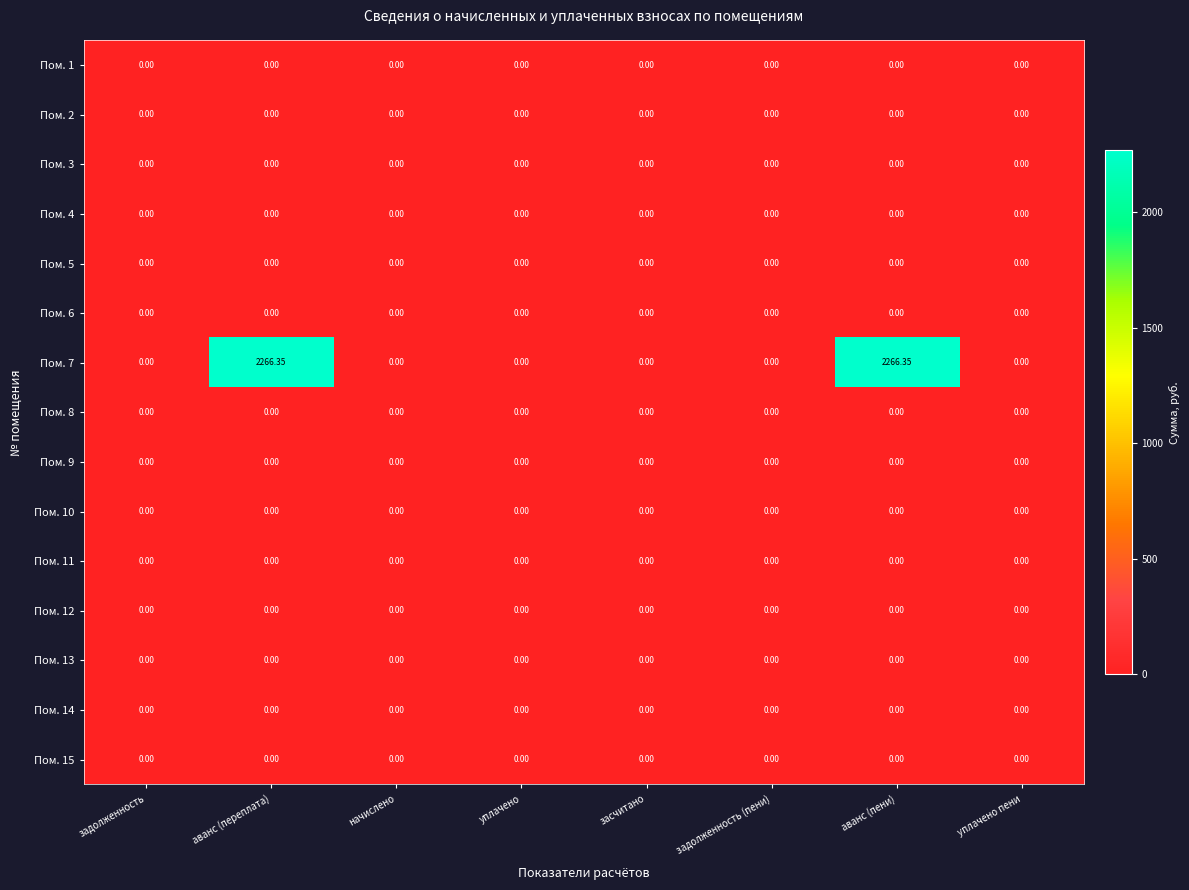

Reading left to right, transcribe all the data shown in this chart.

Пом. 1: задолженность=0.0	аванс (переплата)=0.0	начислено=0.0	уплачено=0.0	засчитано=0.0	задолженность (пени)=0.0	аванс (пени)=0.0	уплачено пени=0.0
Пом. 2: задолженность=0.0	аванс (переплата)=0.0	начислено=0.0	уплачено=0.0	засчитано=0.0	задолженность (пени)=0.0	аванс (пени)=0.0	уплачено пени=0.0
Пом. 3: задолженность=0.0	аванс (переплата)=0.0	начислено=0.0	уплачено=0.0	засчитано=0.0	задолженность (пени)=0.0	аванс (пени)=0.0	уплачено пени=0.0
Пом. 4: задолженность=0.0	аванс (переплата)=0.0	начислено=0.0	уплачено=0.0	засчитано=0.0	задолженность (пени)=0.0	аванс (пени)=0.0	уплачено пени=0.0
Пом. 5: задолженность=0.0	аванс (переплата)=0.0	начислено=0.0	уплачено=0.0	засчитано=0.0	задолженность (пени)=0.0	аванс (пени)=0.0	уплачено пени=0.0
Пом. 6: задолженность=0.0	аванс (переплата)=0.0	начислено=0.0	уплачено=0.0	засчитано=0.0	задолженность (пени)=0.0	аванс (пени)=0.0	уплачено пени=0.0
Пом. 7: задолженность=0.0	аванс (переплата)=2266.3	начислено=0.0	уплачено=0.0	засчитано=0.0	задолженность (пени)=0.0	аванс (пени)=2266.3	уплачено пени=0.0
Пом. 8: задолженность=0.0	аванс (переплата)=0.0	начислено=0.0	уплачено=0.0	засчитано=0.0	задолженность (пени)=0.0	аванс (пени)=0.0	уплачено пени=0.0
Пом. 9: задолженность=0.0	аванс (переплата)=0.0	начислено=0.0	уплачено=0.0	засчитано=0.0	задолженность (пени)=0.0	аванс (пени)=0.0	уплачено пени=0.0
Пом. 10: задолженность=0.0	аванс (переплата)=0.0	начислено=0.0	уплачено=0.0	засчитано=0.0	задолженность (пени)=0.0	аванс (пени)=0.0	уплачено пени=0.0
Пом. 11: задолженность=0.0	аванс (переплата)=0.0	начислено=0.0	уплачено=0.0	засчитано=0.0	задолженность (пени)=0.0	аванс (пени)=0.0	уплачено пени=0.0
Пом. 12: задолженность=0.0	аванс (переплата)=0.0	начислено=0.0	уплачено=0.0	засчитано=0.0	задолженность (пени)=0.0	аванс (пени)=0.0	уплачено пени=0.0
Пом. 13: задолженность=0.0	аванс (переплата)=0.0	начислено=0.0	уплачено=0.0	засчитано=0.0	задолженность (пени)=0.0	аванс (пени)=0.0	уплачено пени=0.0
Пом. 14: задолженность=0.0	аванс (переплата)=0.0	начислено=0.0	уплачено=0.0	засчитано=0.0	задолженность (пени)=0.0	аванс (пени)=0.0	уплачено пени=0.0
Пом. 15: задолженность=0.0	аванс (переплата)=0.0	начислено=0.0	уплачено=0.0	засчитано=0.0	задолженность (пени)=0.0	аванс (пени)=0.0	уплачено пени=0.0